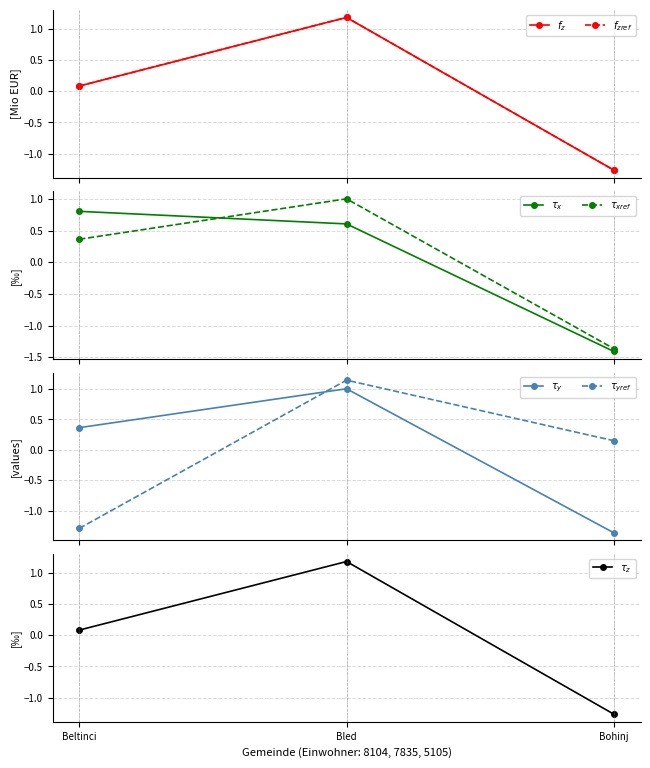

What is the lowest value of the 01 Foodbereich pro Einwohner in EUR series?

-1.3